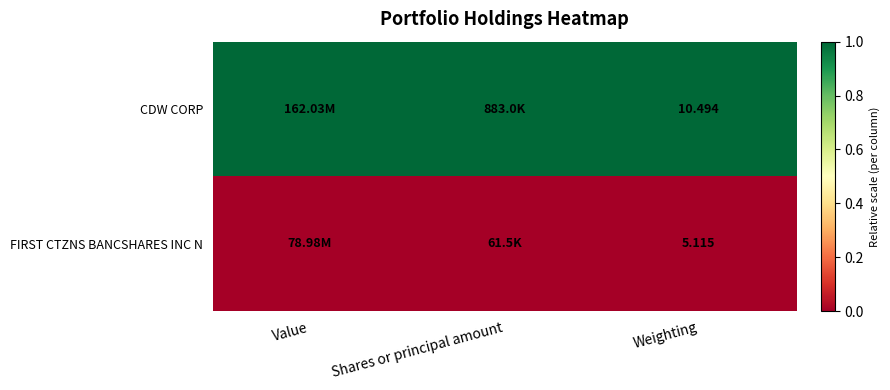

Count the number of categories in the chart.

3